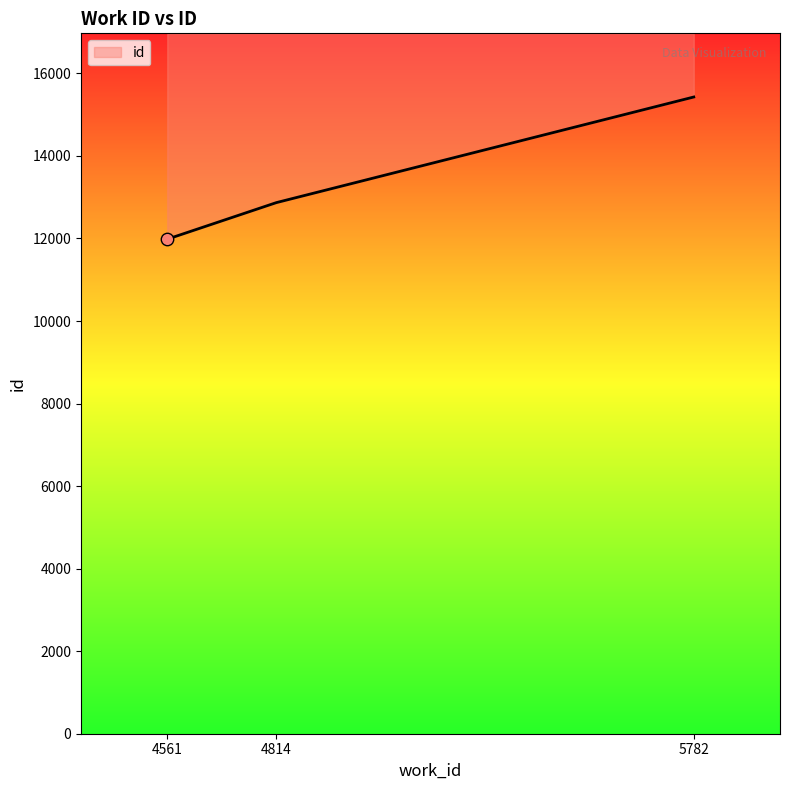

What is the change in value from 4561 to 5782?

+3445